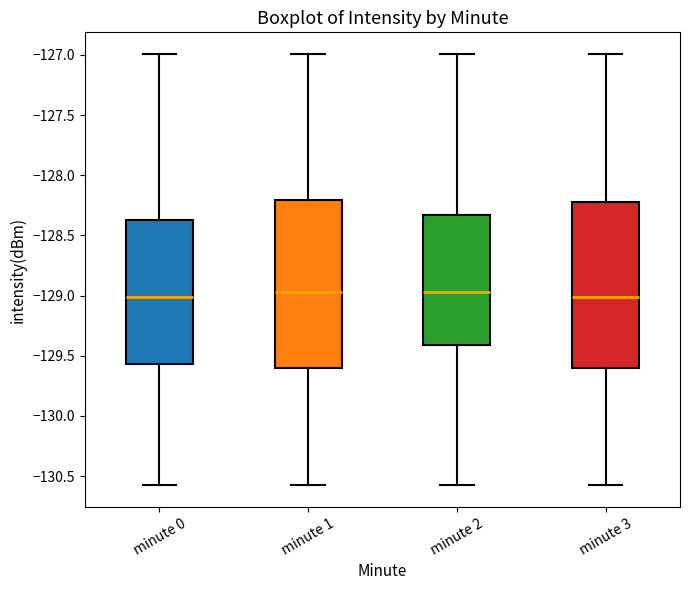

Reading left to right, transcribe this box plot: for each box, give where its median line is, the range the box spans, and where its two whiskers end, as read against the y-axis. The values are not printed on the chart, so give them approximately, as read against the axis.

minute 0: median -129.00, box -129.55 to -128.35, whiskers -130.60 to -127.00
minute 1: median -128.95, box -129.60 to -128.20, whiskers -130.60 to -127.00
minute 2: median -128.95, box -129.40 to -128.35, whiskers -130.60 to -127.00
minute 3: median -129.00, box -129.60 to -128.20, whiskers -130.60 to -127.00